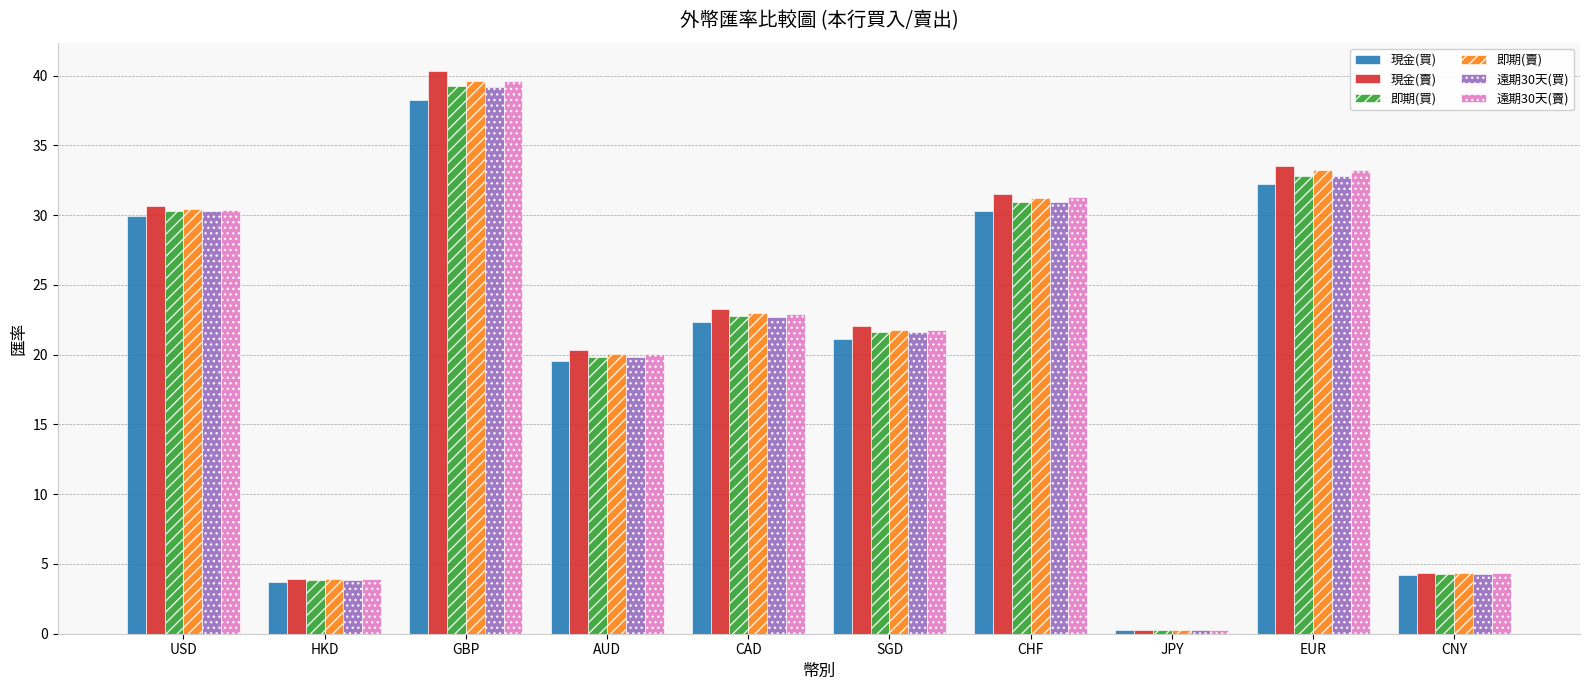

What is the minimum value shown in the chart?

0.3